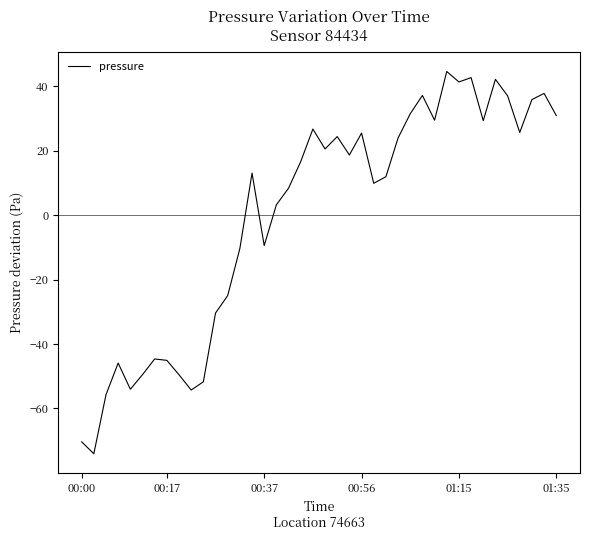

What is the difference between the maximum and minimum values?

118.7